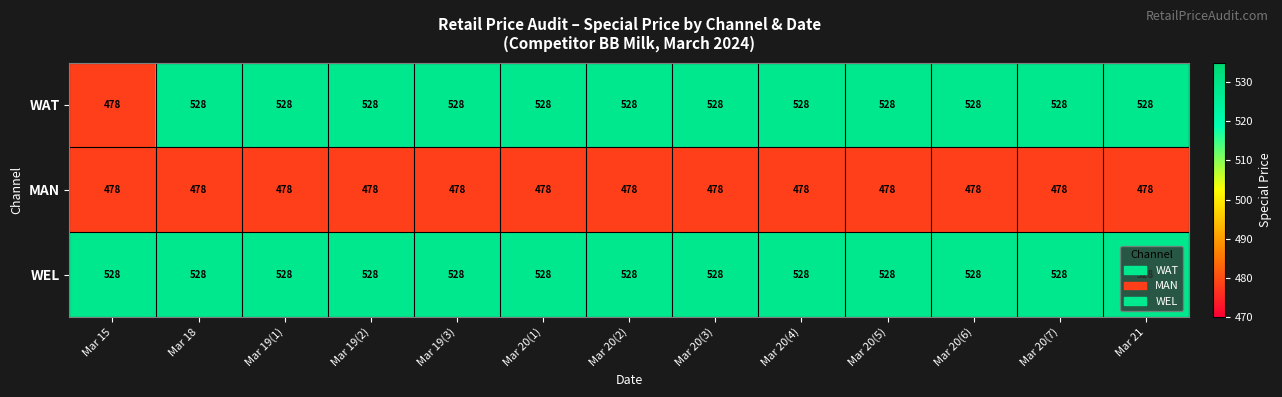

What is the total value across all series at Mar 19(1)?

1534